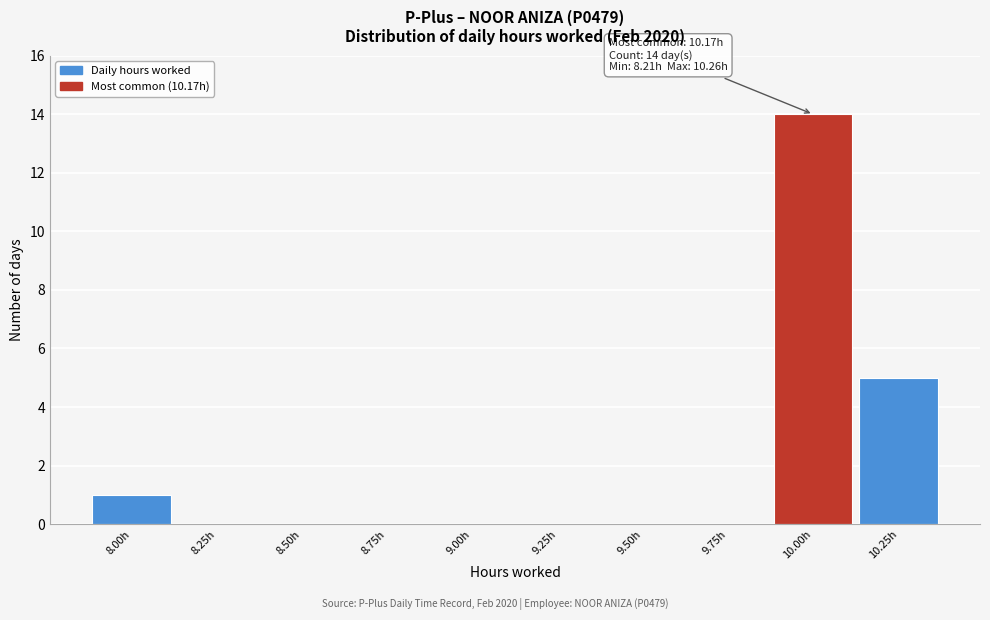

Reading left to right, transcribe all the data shown in this chart.

8.00h=1	8.25h=0	8.50h=0	8.75h=0	9.00h=0	9.25h=0	9.50h=0	9.75h=0	10.00h=14	10.25h=5